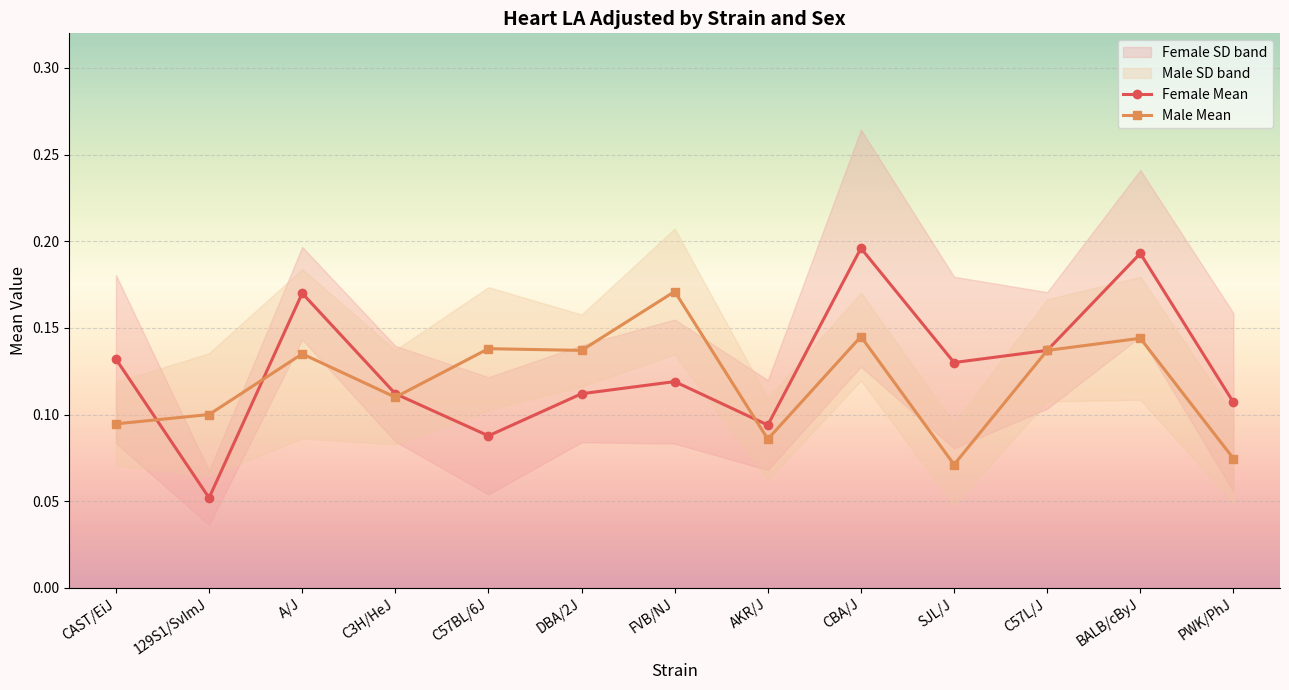

Is the value of Female Mean at A/J greater than the value of Male Mean at SJL/J?

Yes